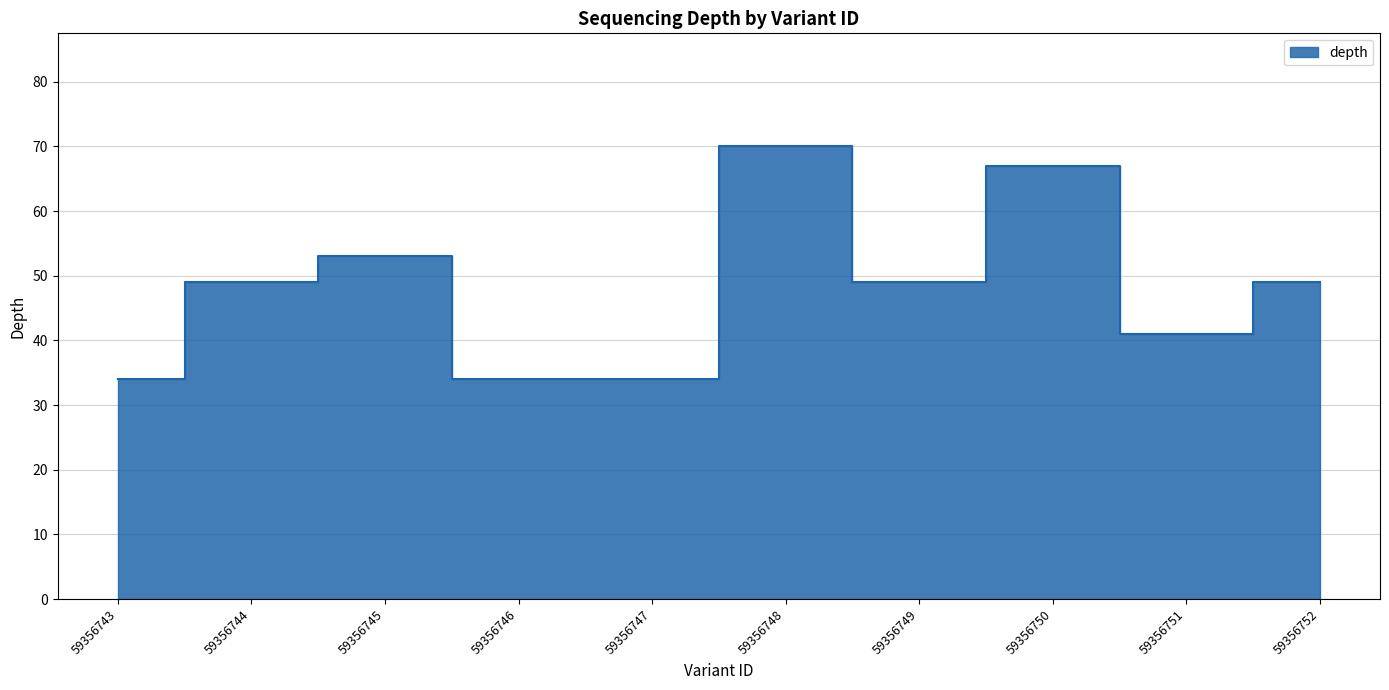

Where is the data nearest to the value 52?

59356745